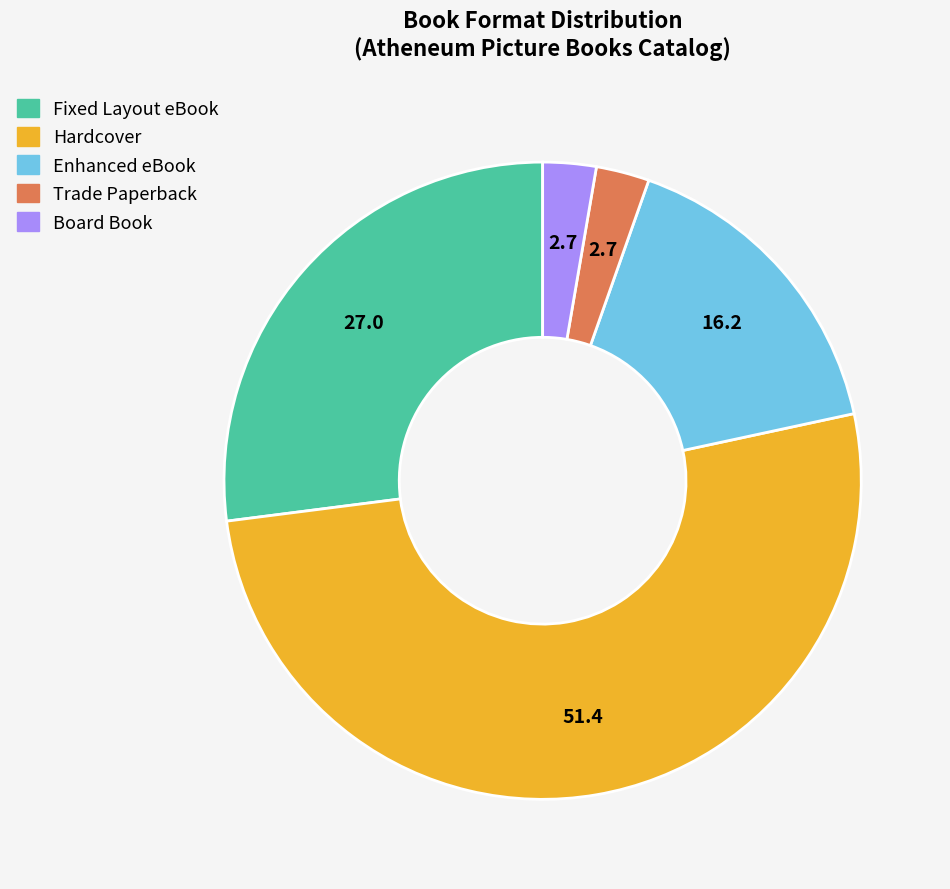

Do Fixed Layout eBook and Hardcover together represent more than half of the pie?

Yes